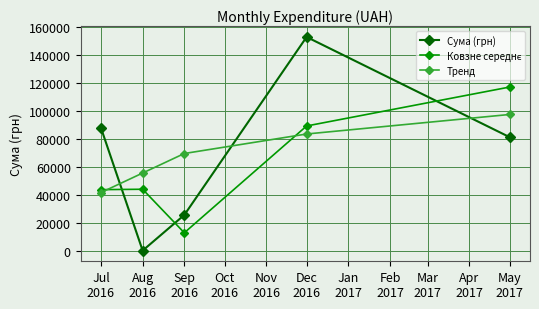

Which series has the widest spread of values?

Сума (грн)